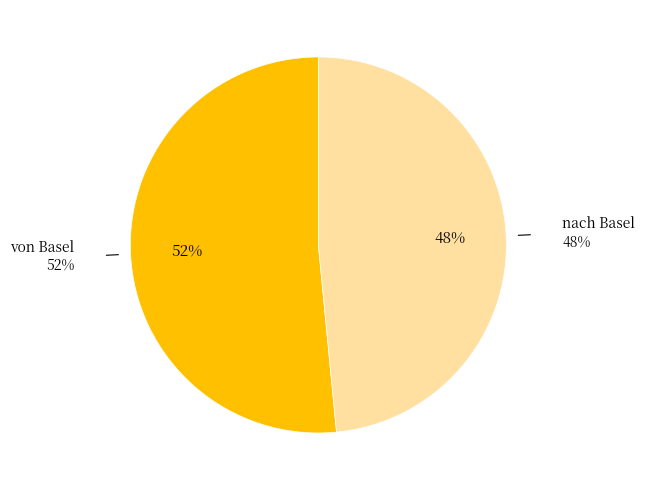

Does nach Basel account for over 50% of the chart?

No